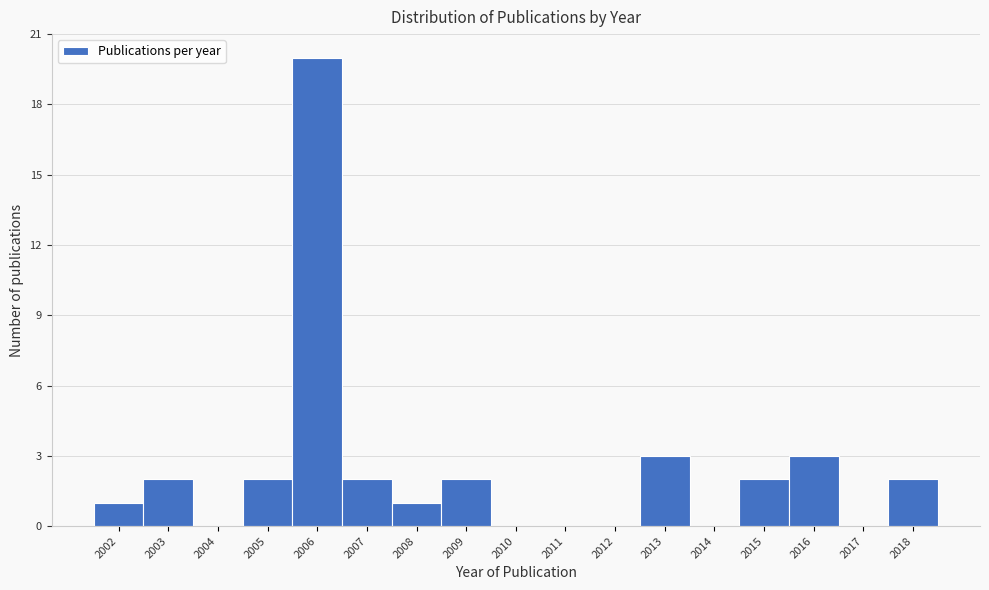

Reading left to right, list every bar in this chart as the range it spans on the x-axis followed by its height. The values are not printed on the chart, so give them approximately, as read against the axis.

2001.5 to 2002.5: 1
2002.5 to 2003.5: 2
2003.5 to 2004.5: 0
2004.5 to 2005.5: 2
2005.5 to 2006.5: 20
2006.5 to 2007.5: 2
2007.5 to 2008.5: 1
2008.5 to 2009.5: 2
2009.5 to 2010.5: 0
2010.5 to 2011.5: 0
2011.5 to 2012.5: 0
2012.5 to 2013.5: 3
2013.5 to 2014.5: 0
2014.5 to 2015.5: 2
2015.5 to 2016.5: 3
2016.5 to 2017.5: 0
2017.5 to 2018.5: 2